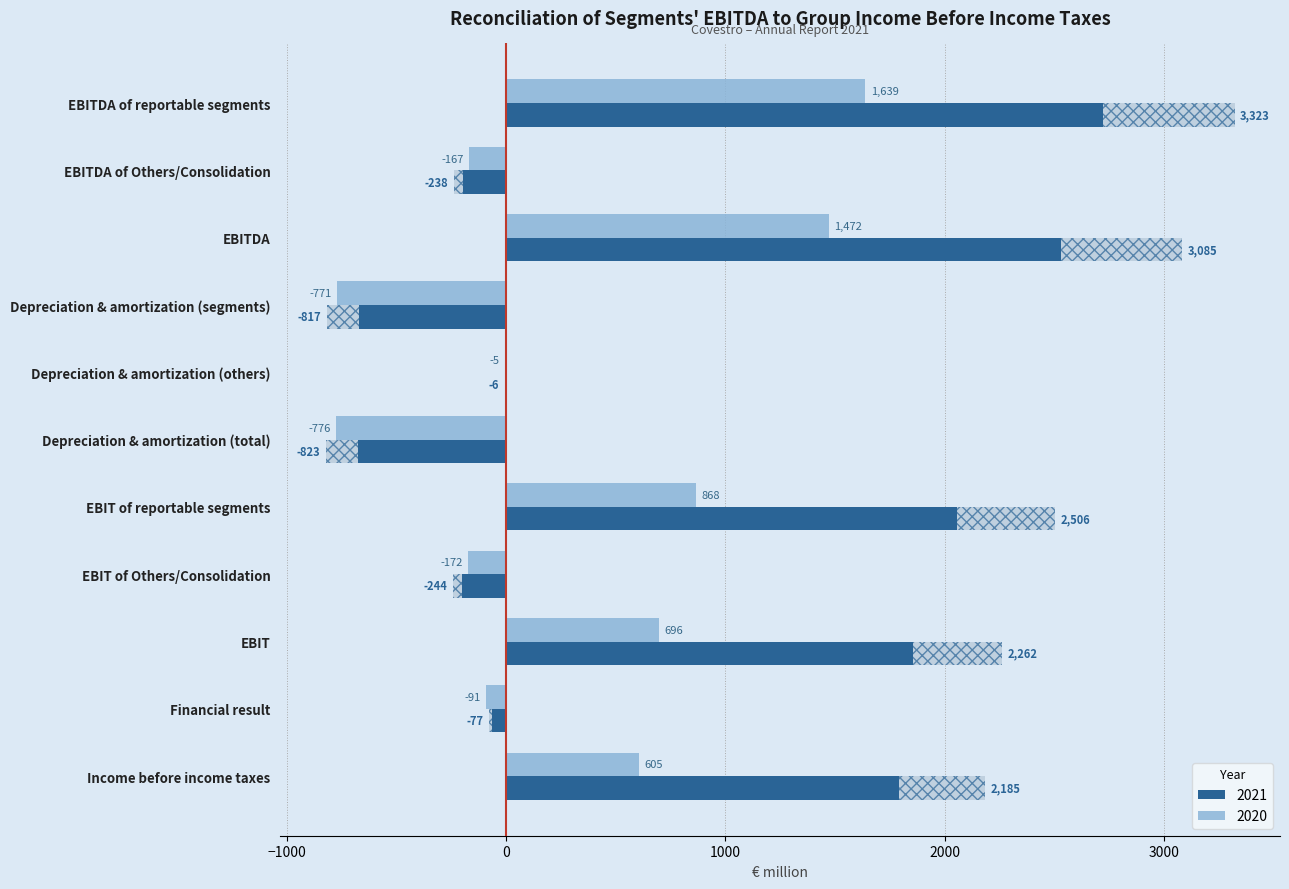

What is the sum of the 2021 values at Income before income taxes and Depreciation & amortization (total)?

1362